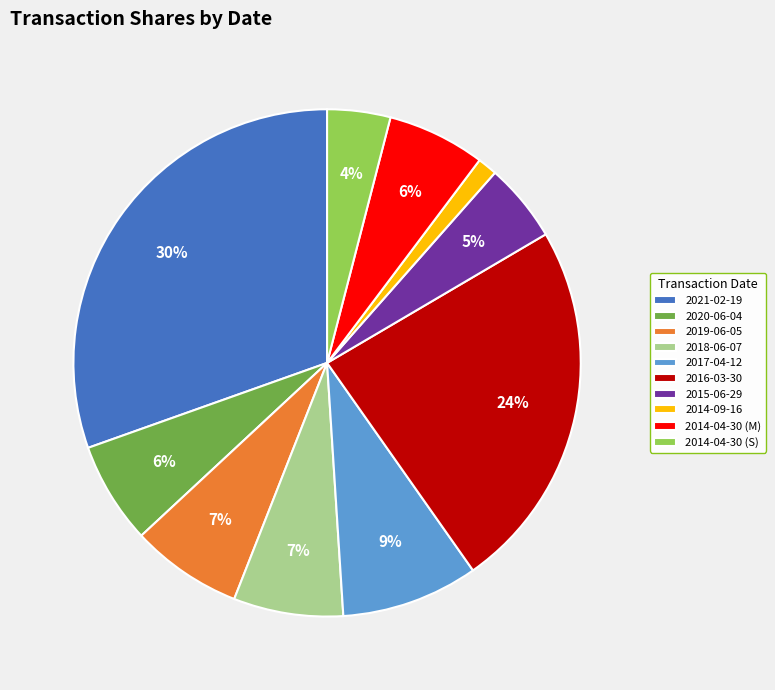

What is the largest slice in the pie chart?

2021-02-19